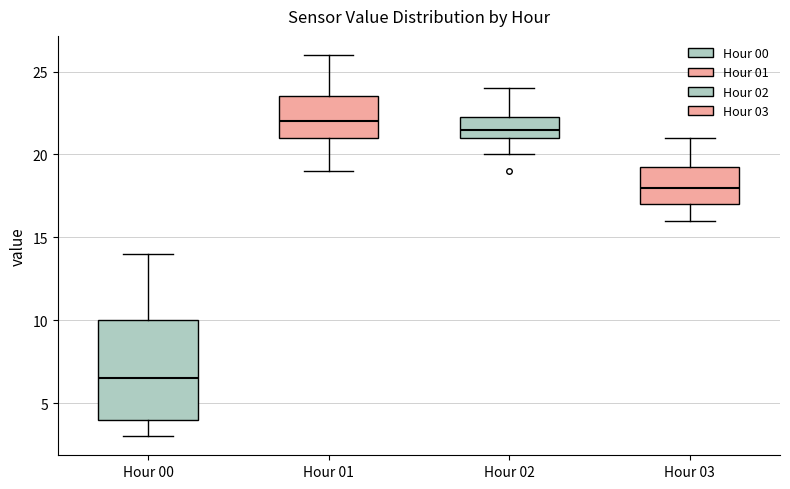

Comparing the boxes themselves (not the whiskers), which one is the tallest?

Hour 00